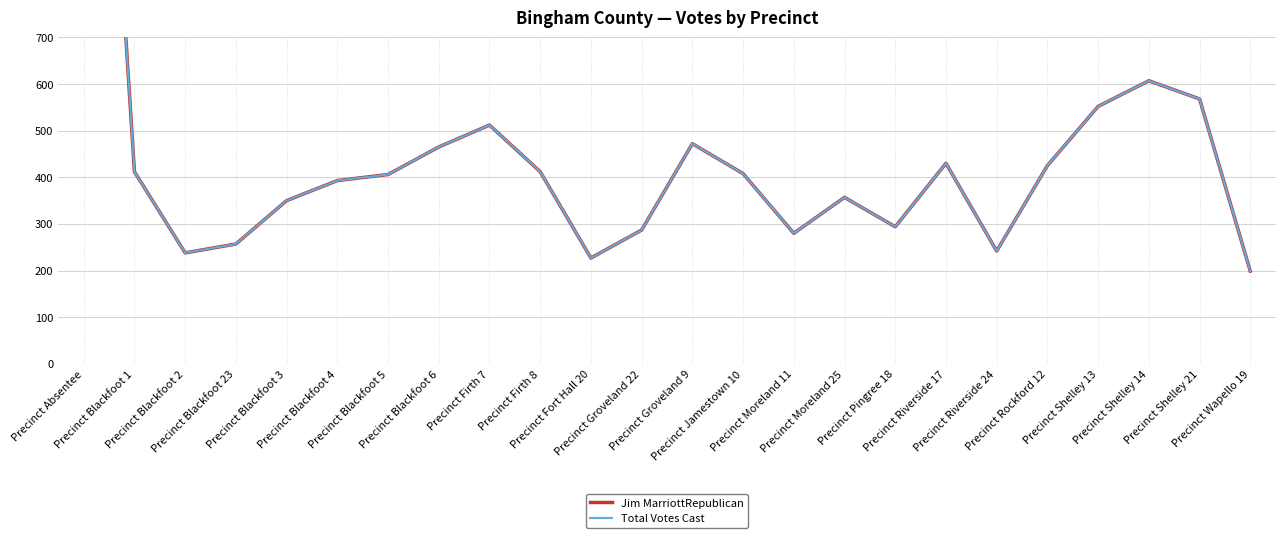

What is the label of the 9th point from the left?

Precinct Firth 7